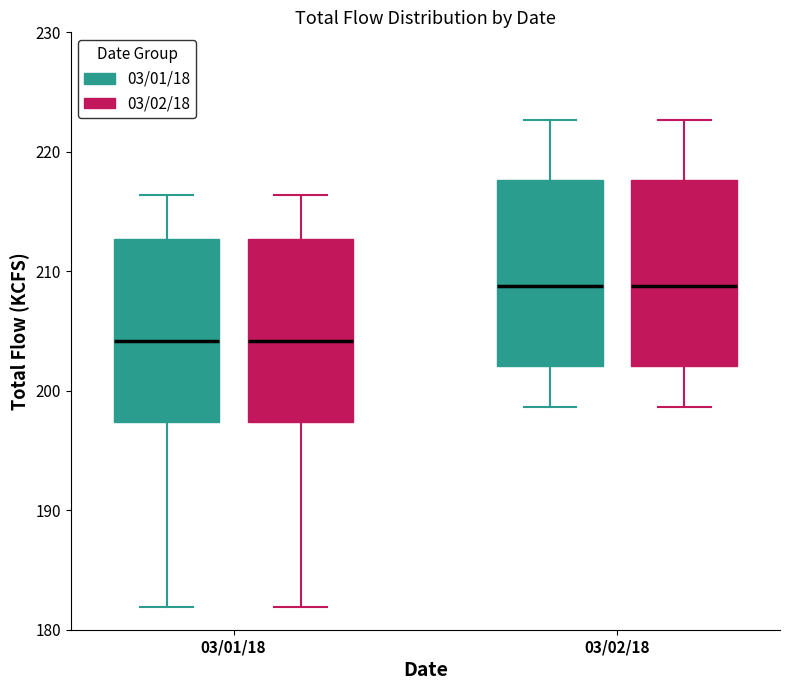

Reading left to right, transcribe this box plot: for each box, give where its median line is, the range the box spans, and where its two whiskers end, as read against the y-axis. The values are not printed on the chart, so give them approximately, as read against the axis.

03/01/18 (03/01/18): median 204, box 197 to 213, whiskers 182 to 216
03/01/18 (03/02/18): median 204, box 197 to 213, whiskers 182 to 216
03/02/18 (03/01/18): median 209, box 202 to 218, whiskers 199 to 223
03/02/18 (03/02/18): median 209, box 202 to 218, whiskers 199 to 223